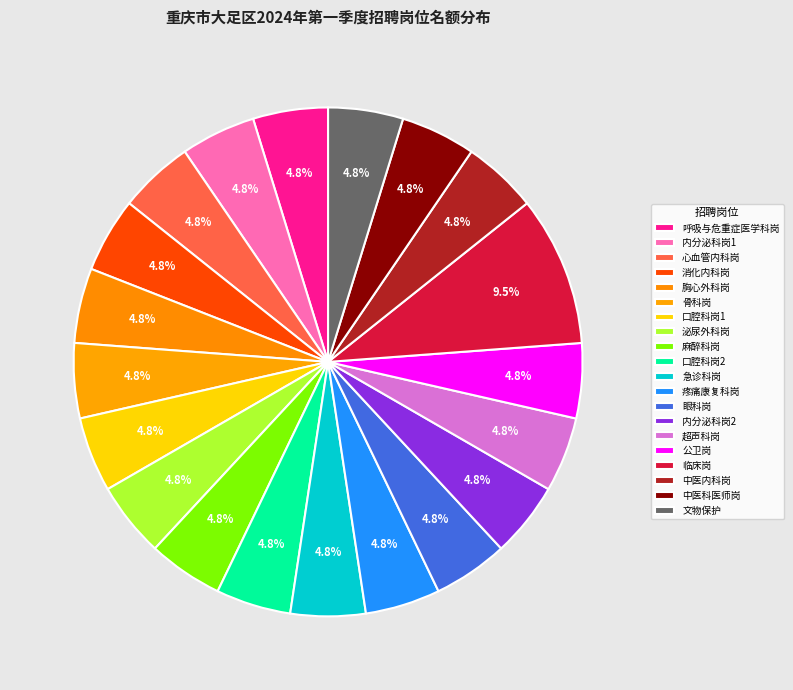

Count the number of slices in the pie.

20